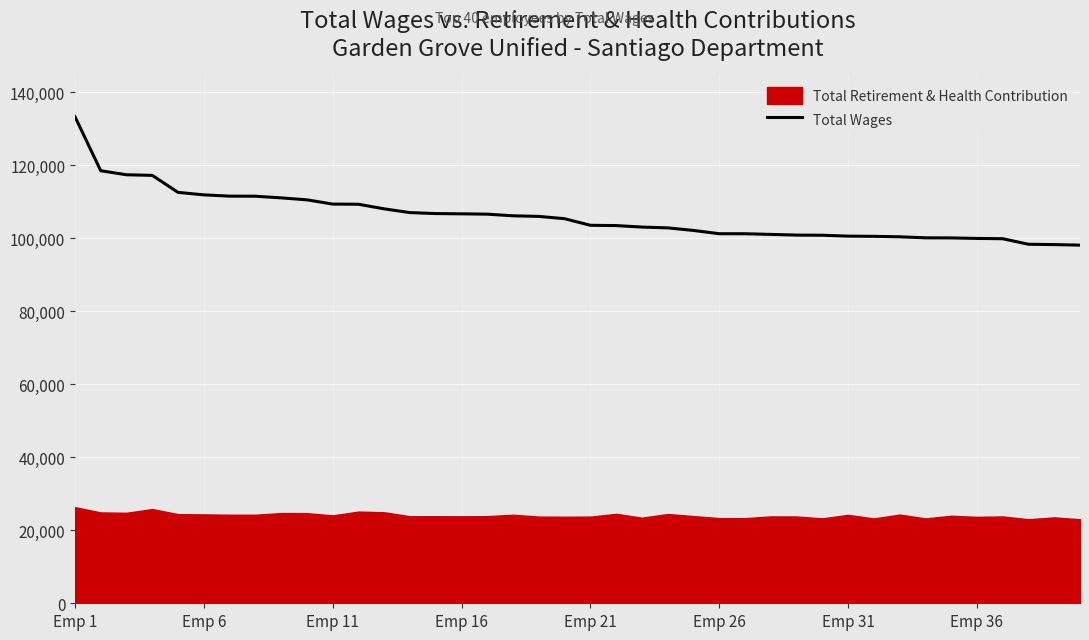

At which label does Total Wages reach its peak?

Emp 1